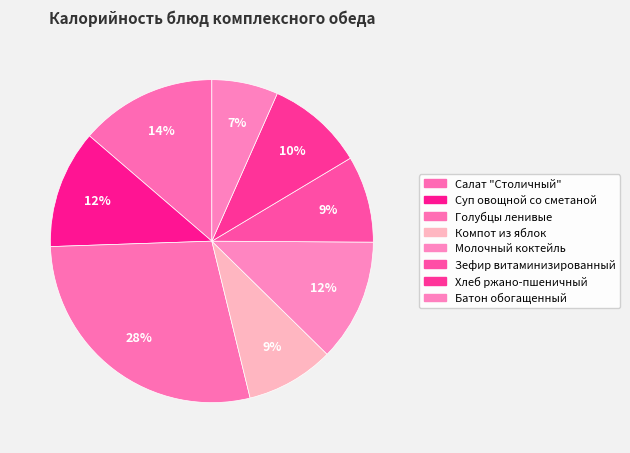

Count the number of slices in the pie.

8